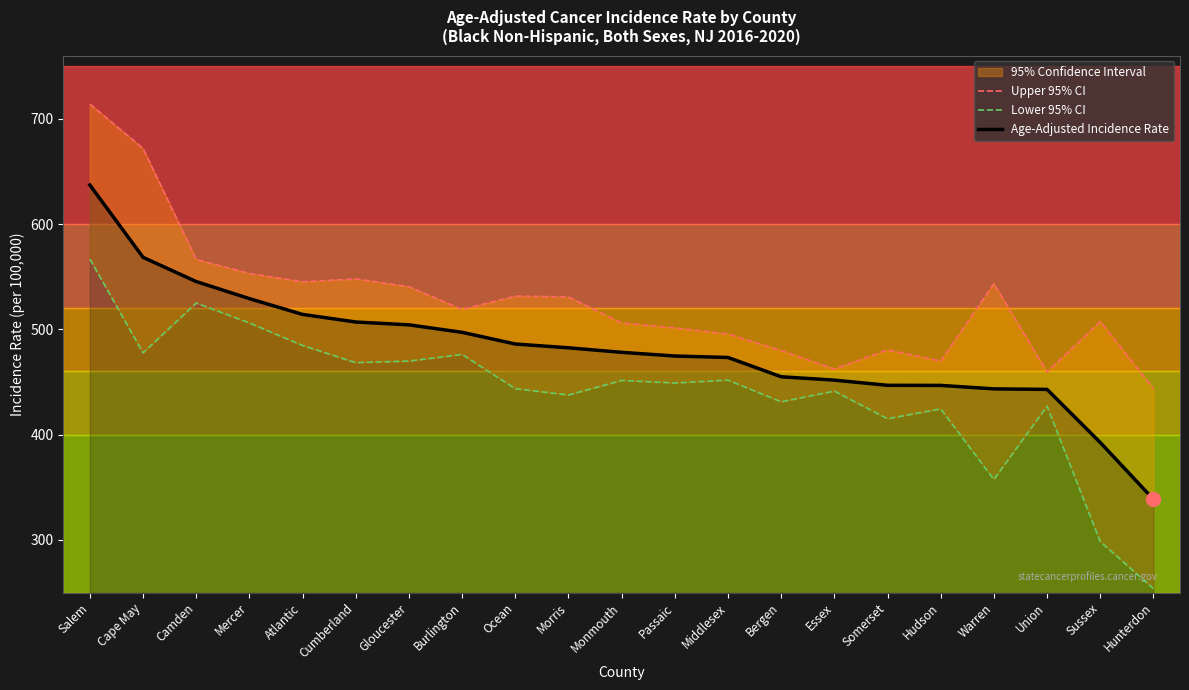

At which label does Upper 95% CI reach its minimum?

Hunterdon